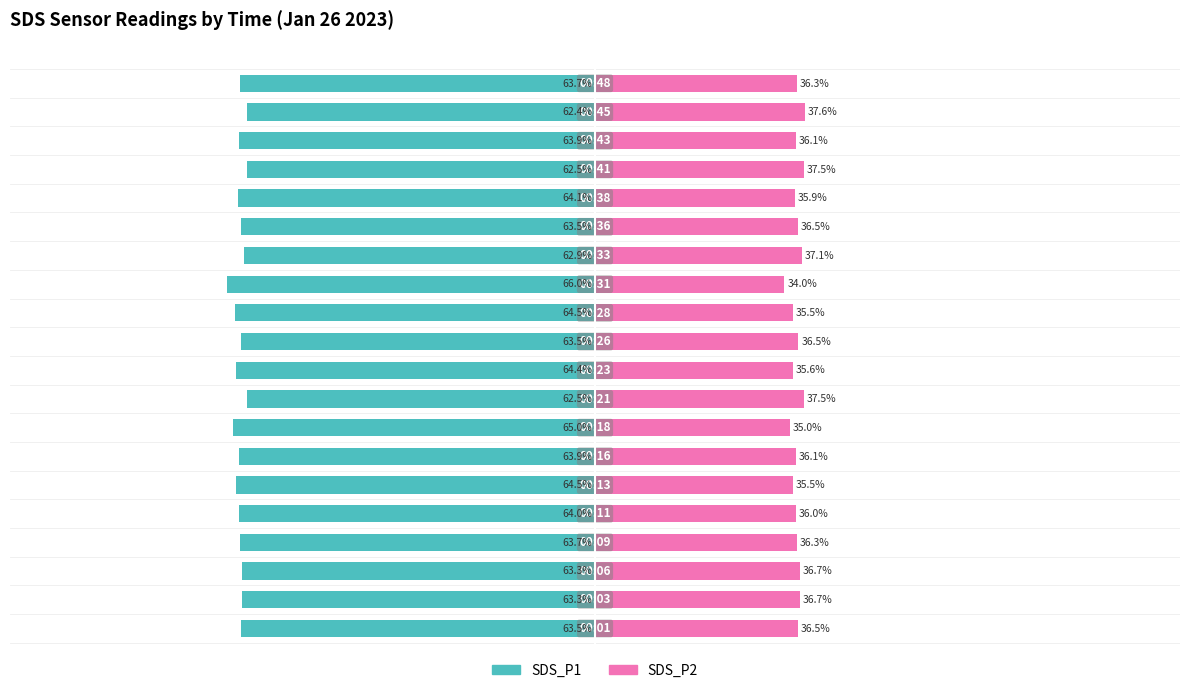

What is the minimum value for SDS_P2?

34.0